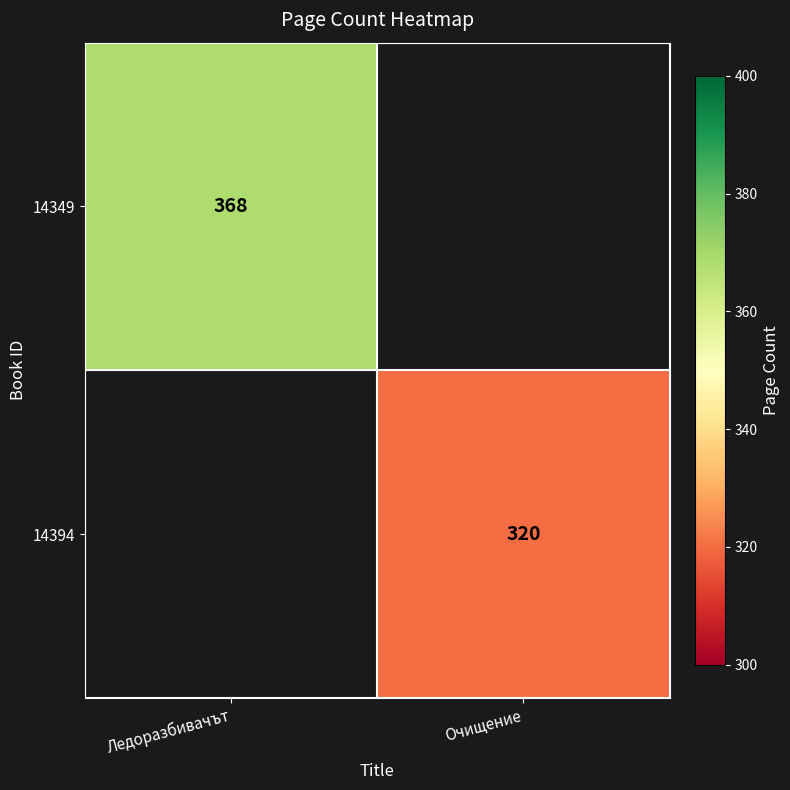

Which category has the highest value across all series?

Ледоразбивачът